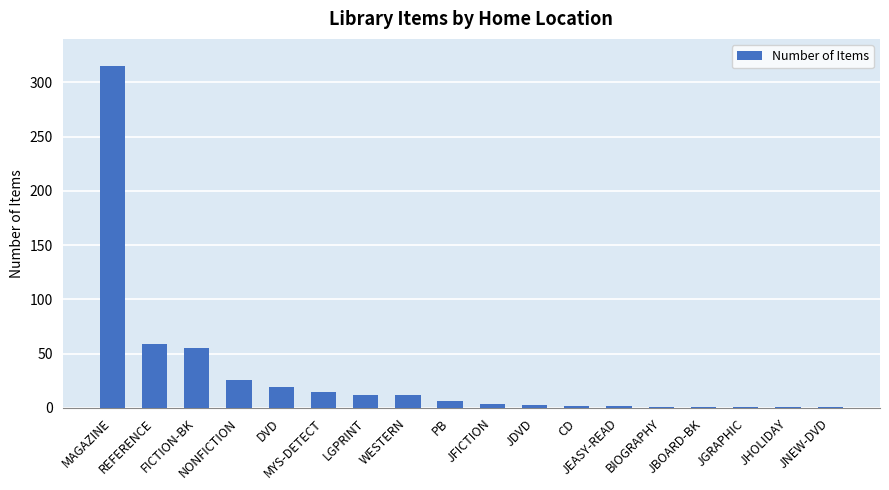

What is the sum of all values?

535